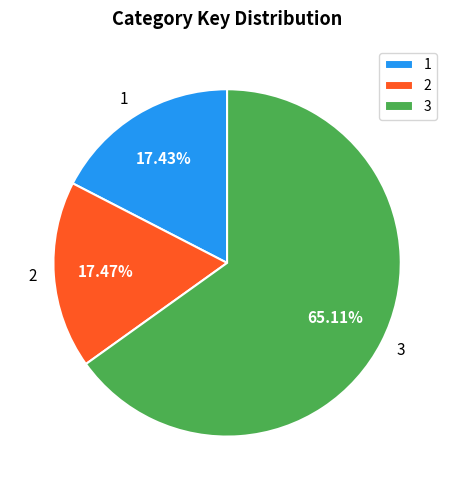

Does any single category account for the majority?

Yes